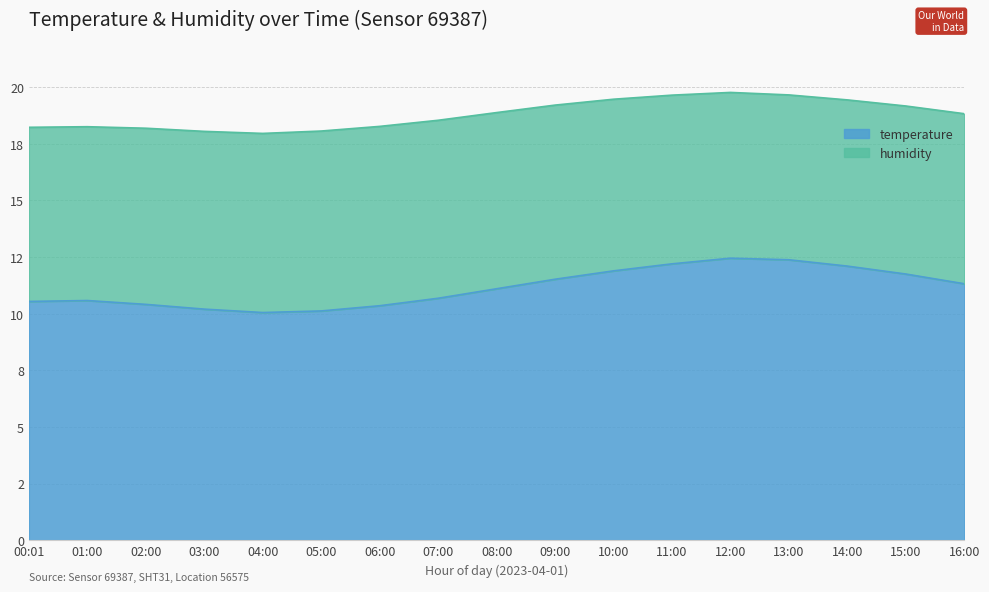

Reading left to right, what are all the values shown in this chart?

10.5	10.6	10.4	10.2	10.1	10.1	10.3	10.7	11.1	11.5	11.9	12.2	12.4	12.4	12.1	11.8	11.3